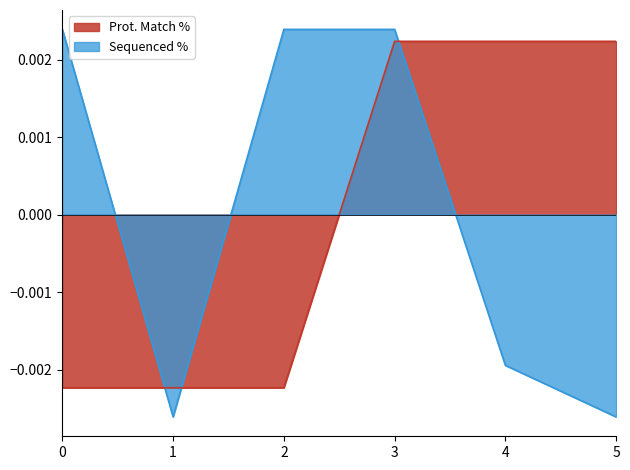

Where does the Prot. Match % series first go above 0?

3